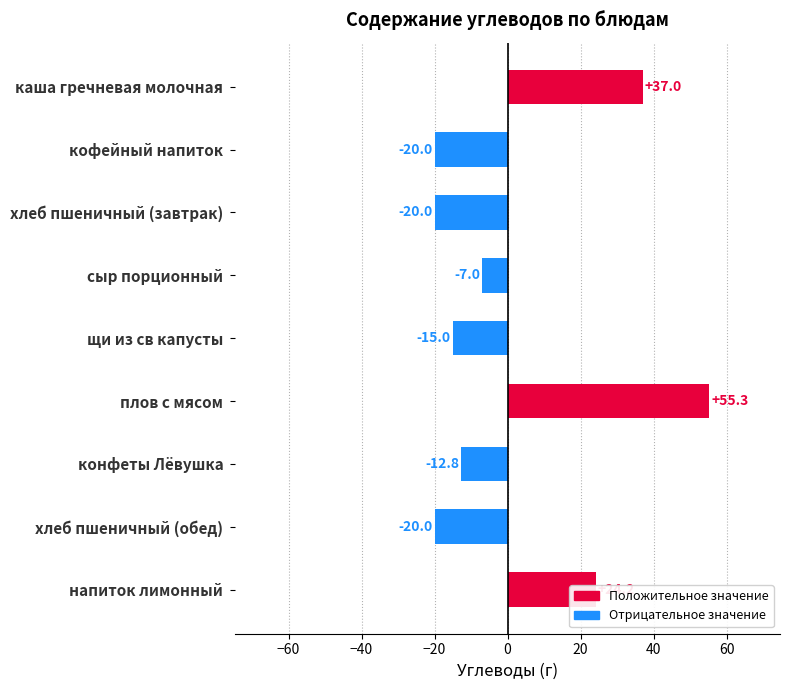

True or false: the data shows 37.0 at каша гречневая молочная.

True